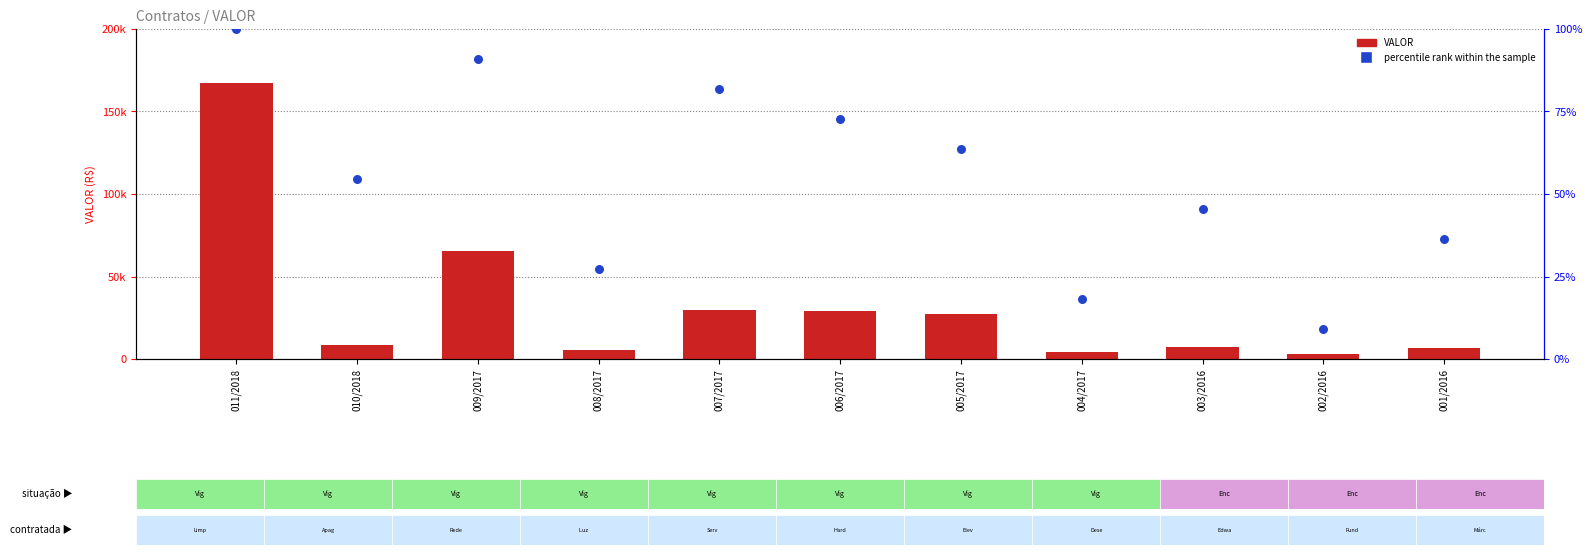

Which series reaches the minimum Y coordinate?

percentile rank within the sample